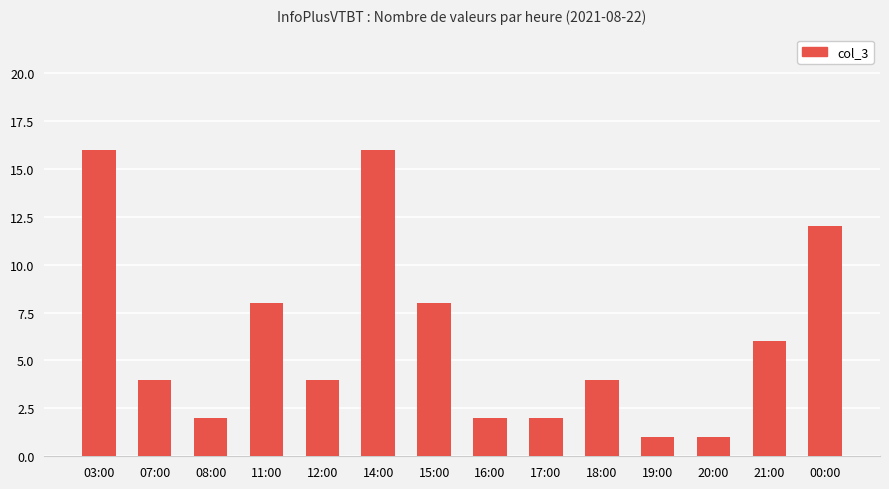

Does the chart contain any negative values?

No